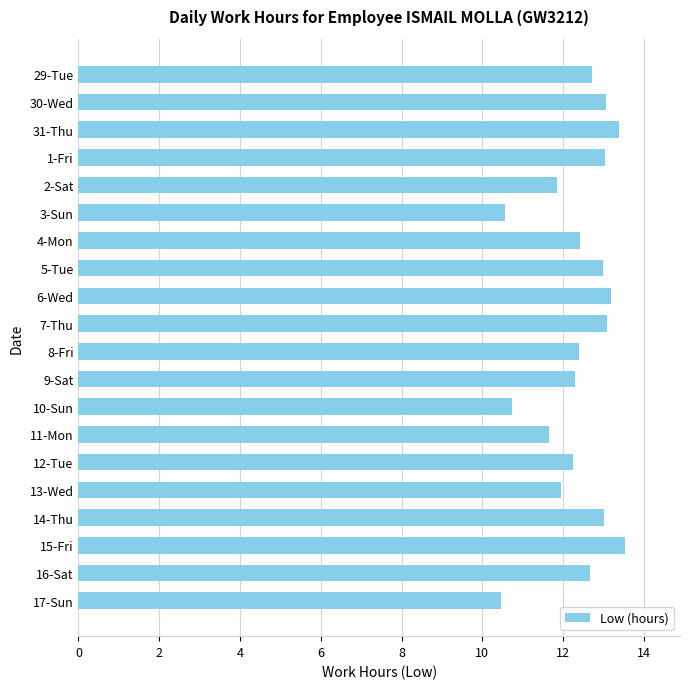

What is the label of the 1st bar from the top?

29-Tue